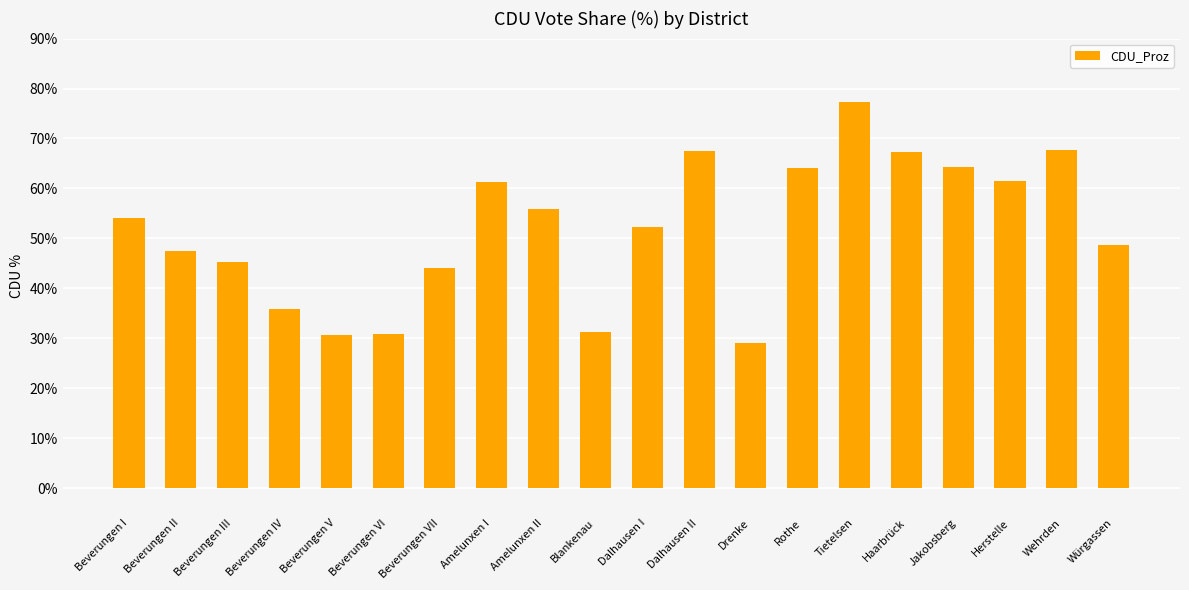

Approximately how many times larger is the value at Beverungen VII compared to Beverungen I?

0.8